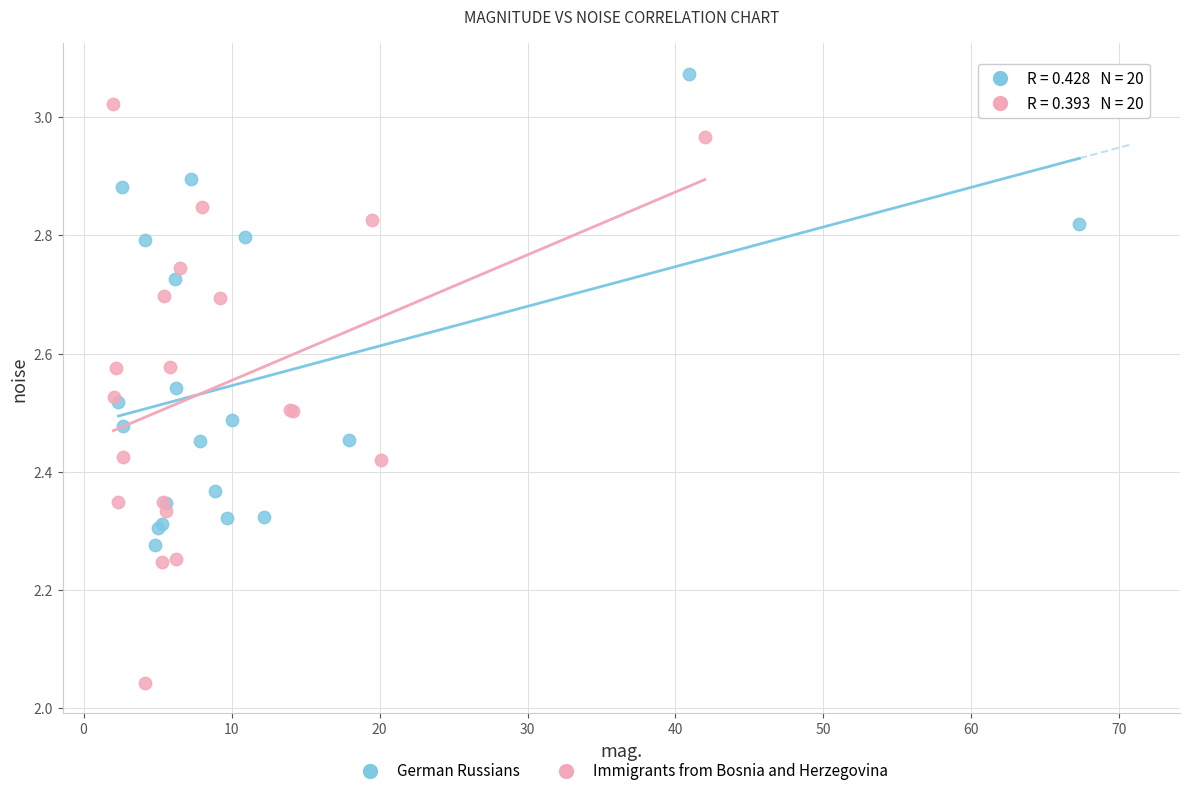

Which series has the widest spread of Y values?

Immigrants from Bosnia and Herzegovina